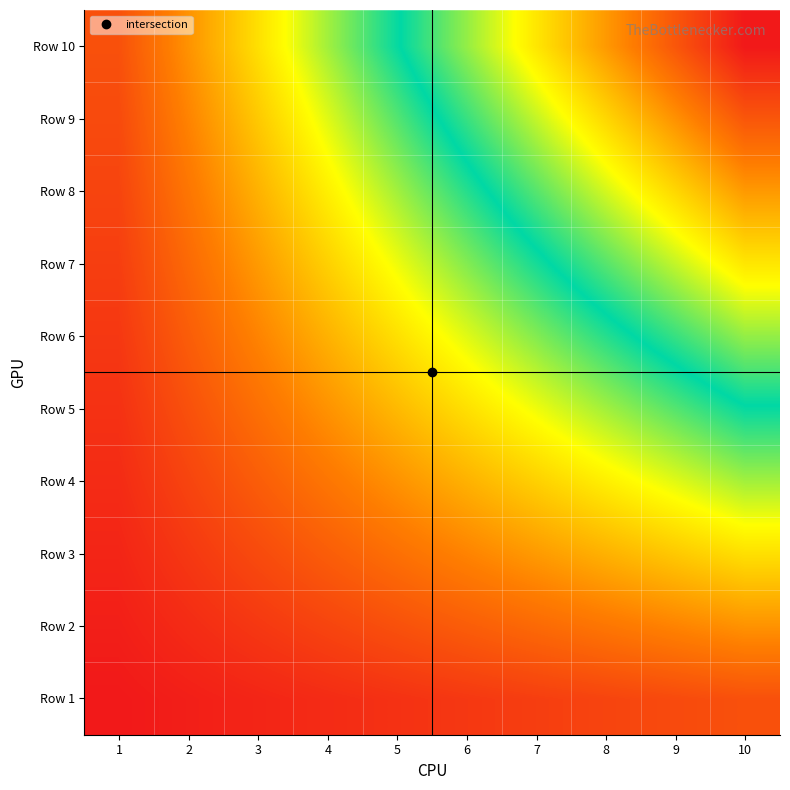

Reading left to right, extract all data points from this chart.

Row 1: 1=1	2=2	3=3	4=4	5=5	6=6	7=7	8=8	9=9	10=10
Row 2: 1=2	2=4	3=6	4=8	5=10	6=12	7=14	8=16	9=18	10=20
Row 3: 1=3	2=6	3=9	4=12	5=15	6=18	7=21	8=24	9=27	10=30
Row 4: 1=4	2=8	3=12	4=16	5=20	6=24	7=28	8=32	9=36	10=40
Row 5: 1=5	2=10	3=15	4=20	5=25	6=30	7=35	8=40	9=45	10=50
Row 6: 1=6	2=12	3=18	4=24	5=30	6=36	7=42	8=48	9=54	10=60
Row 7: 1=7	2=14	3=21	4=28	5=35	6=42	7=49	8=56	9=63	10=70
Row 8: 1=8	2=16	3=24	4=32	5=40	6=48	7=56	8=64	9=72	10=80
Row 9: 1=9	2=18	3=27	4=36	5=45	6=54	7=63	8=72	9=81	10=90
Row 10: 1=10	2=20	3=30	4=40	5=50	6=60	7=70	8=80	9=90	10=100